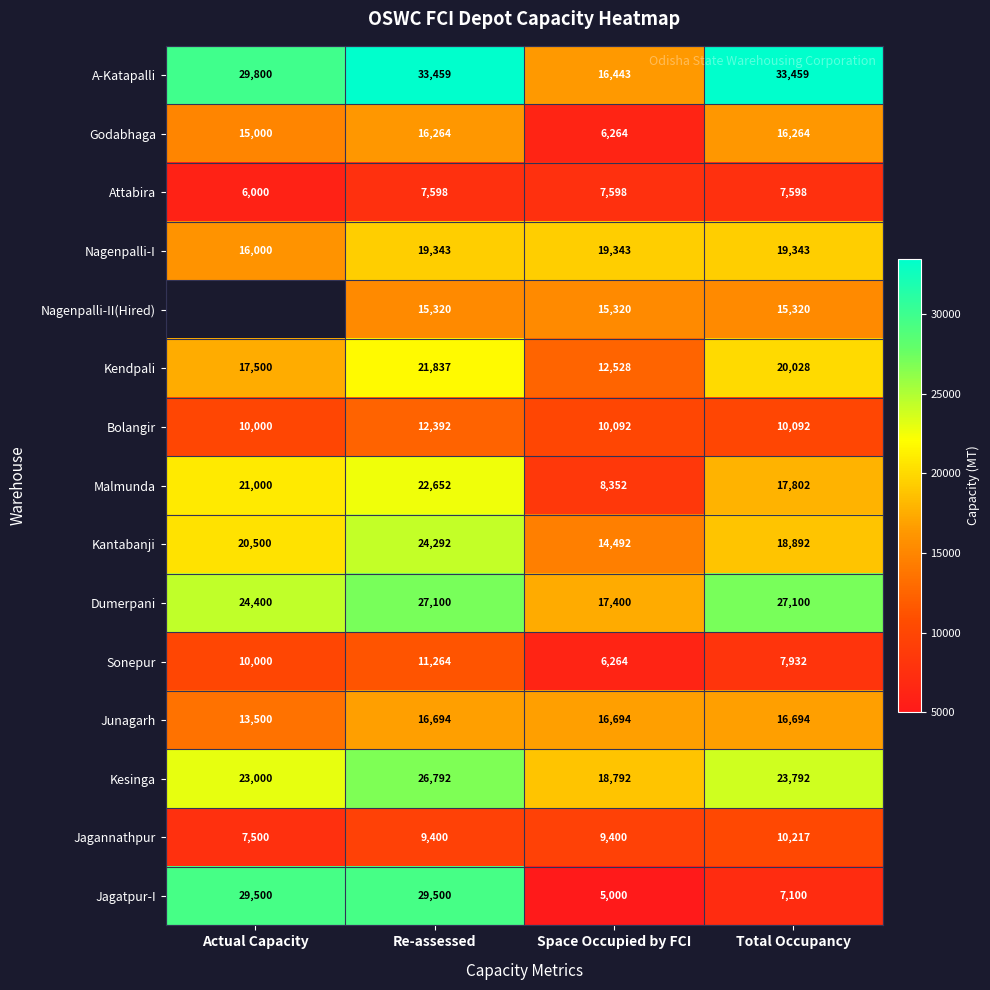

At which label is Jagatpur-I closest to 17250?

Total Occupancy